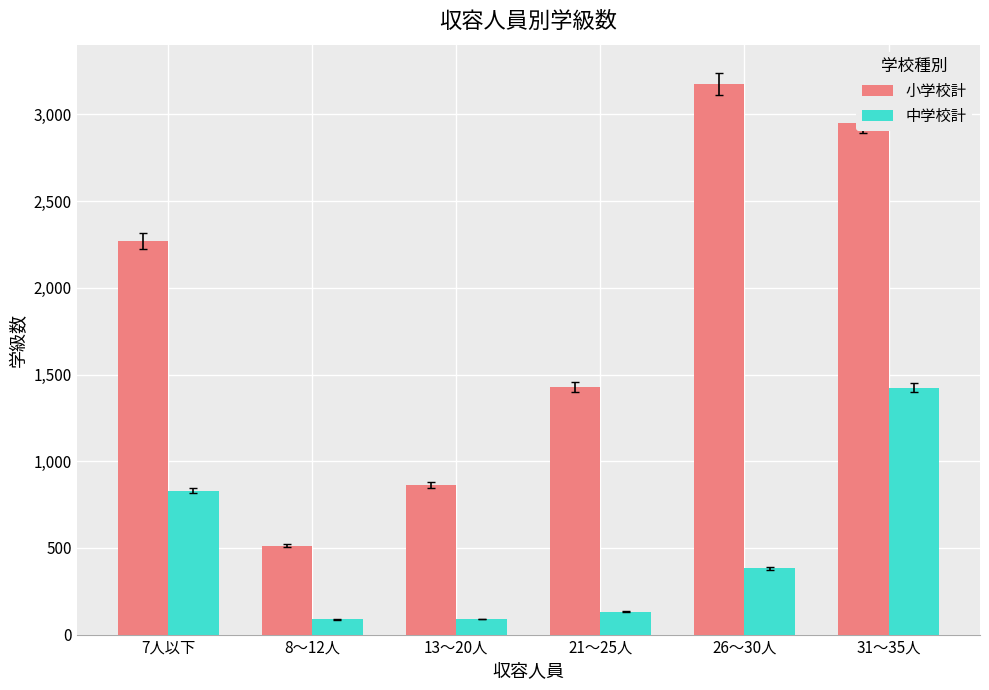

Read the 中学校計 value at 13～20人, to the nearest 100.

100